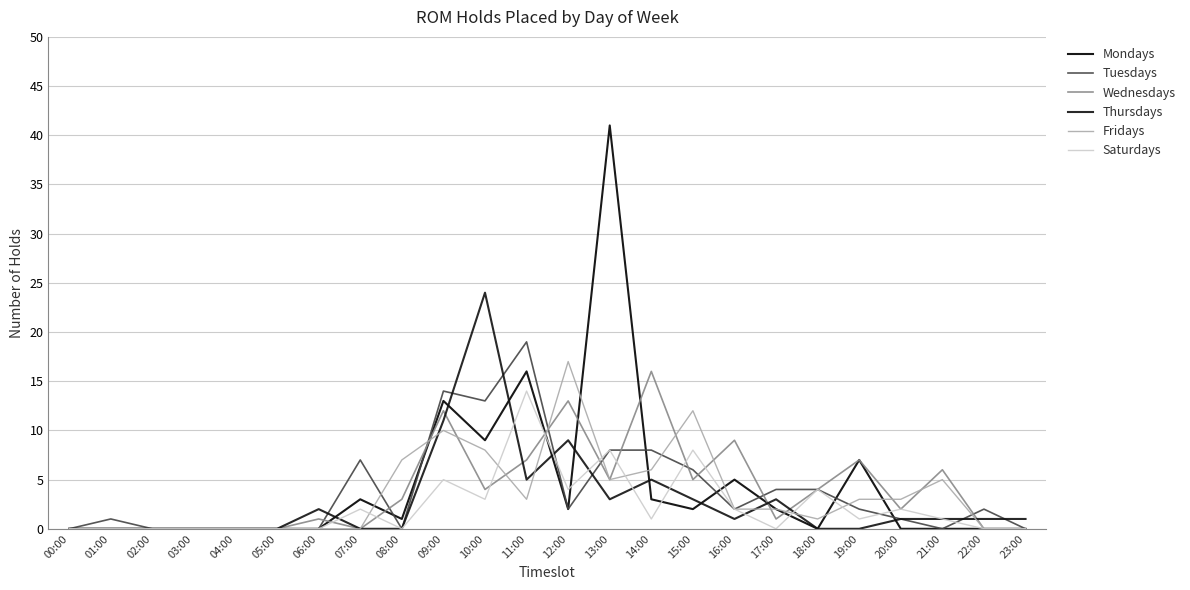

Which label corresponds to the largest value in the chart?

13:00